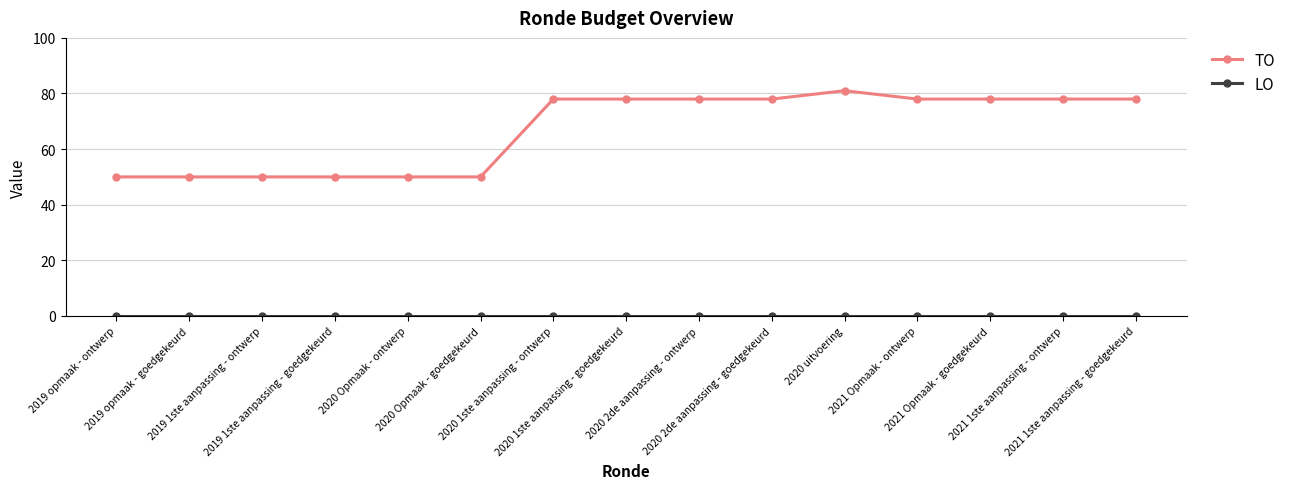

Which series has the largest range (max minus min)?

TO